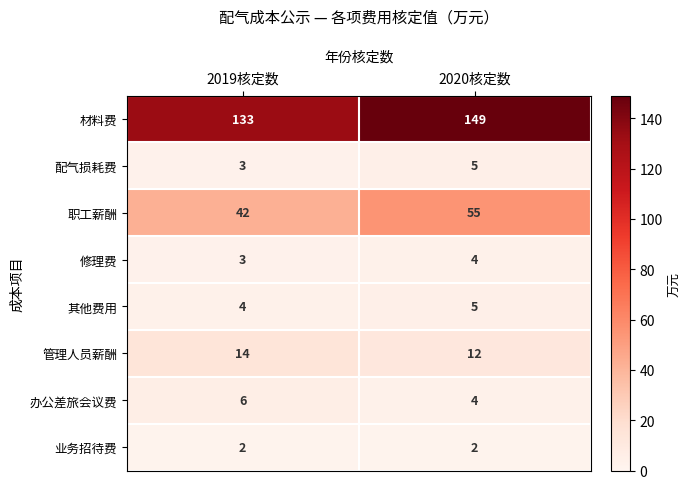

Reading left to right, what are all the values shown in this chart?

材料费: 133	149
配气损耗费: 3	5
职工薪酬: 42	55
修理费: 3	4
其他费用: 4	5
管理人员薪酬: 14	12
办公差旅会议费: 6	4
业务招待费: 2	2